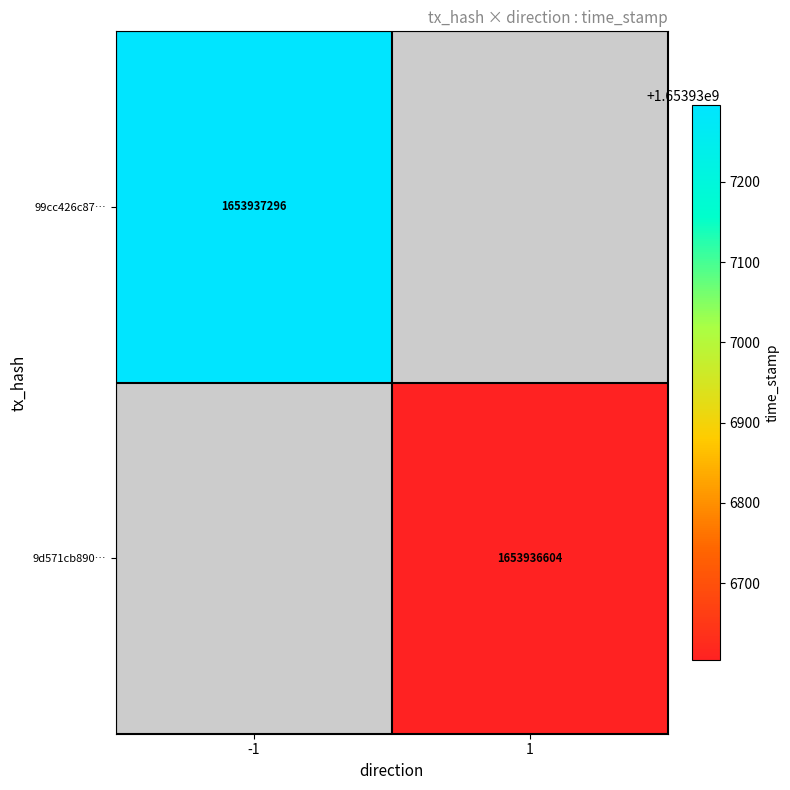

Between 0 and 1, which is larger?

1